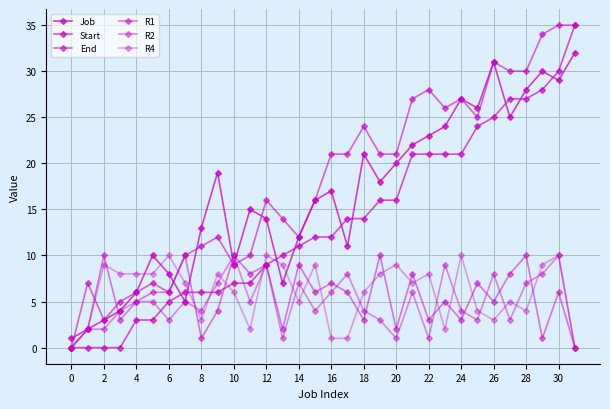

Which series has the largest total across all categories?

End